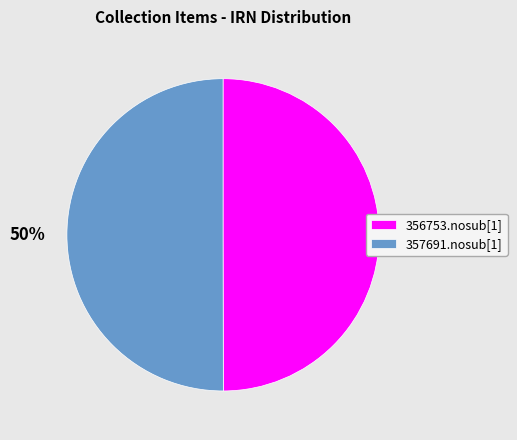

Approximately how many times larger is the value at 357691.nosub[1] compared to 356753.nosub[1]?

1.0